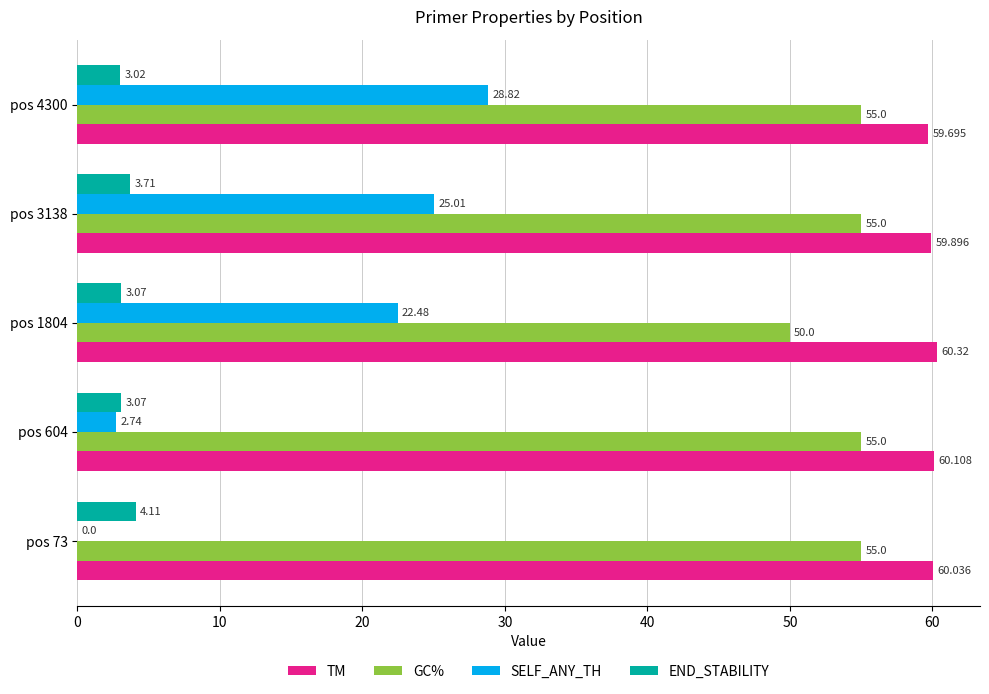

Which series changed the most between pos 604 and pos 1804?

SELF_ANY_TH